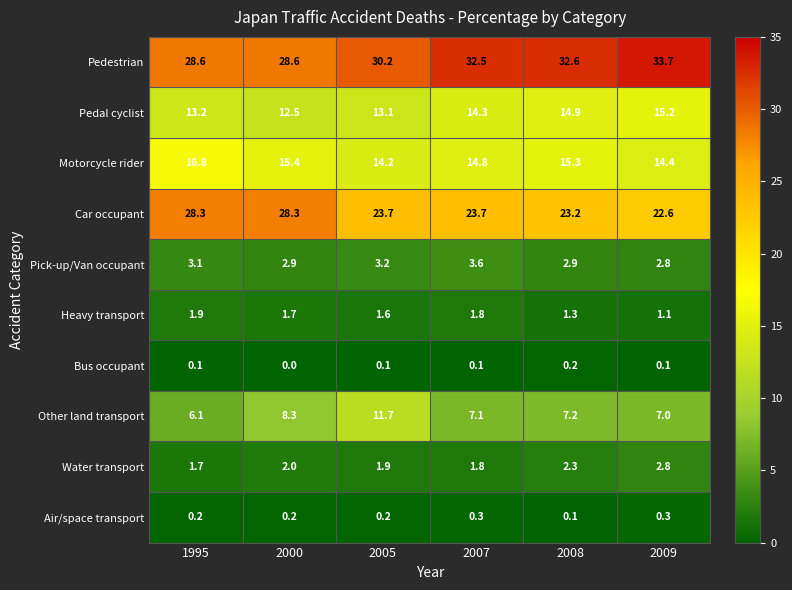

Where does the Motorcycle rider series first go above 15?

1995